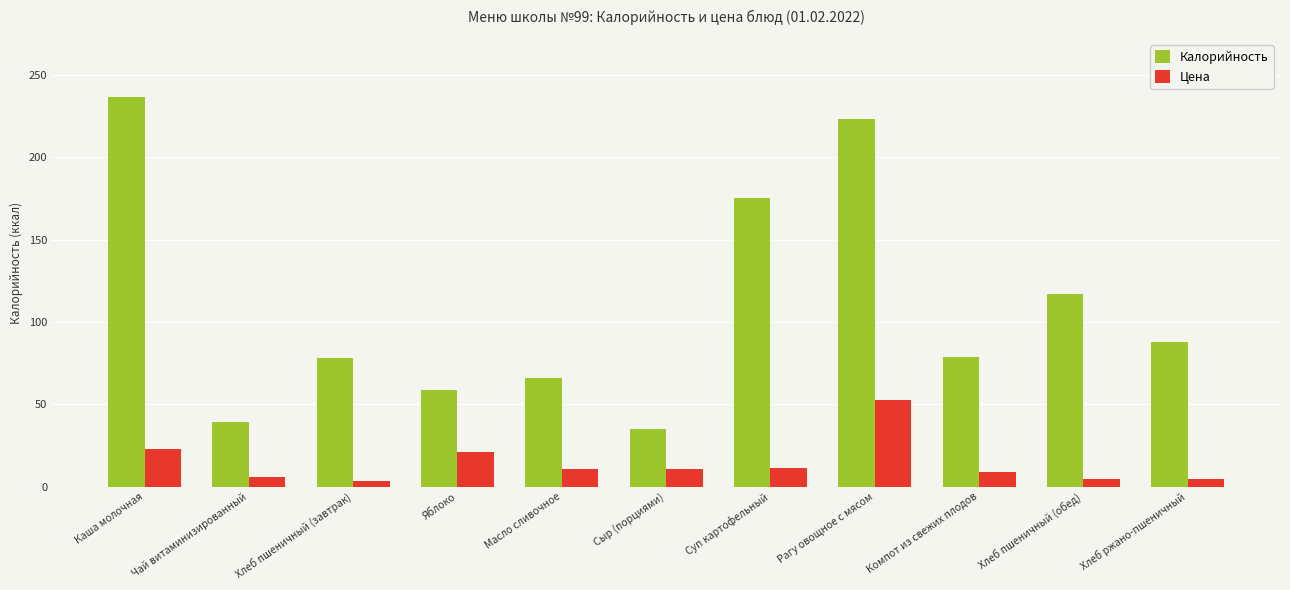

How many bars are there in total?

22